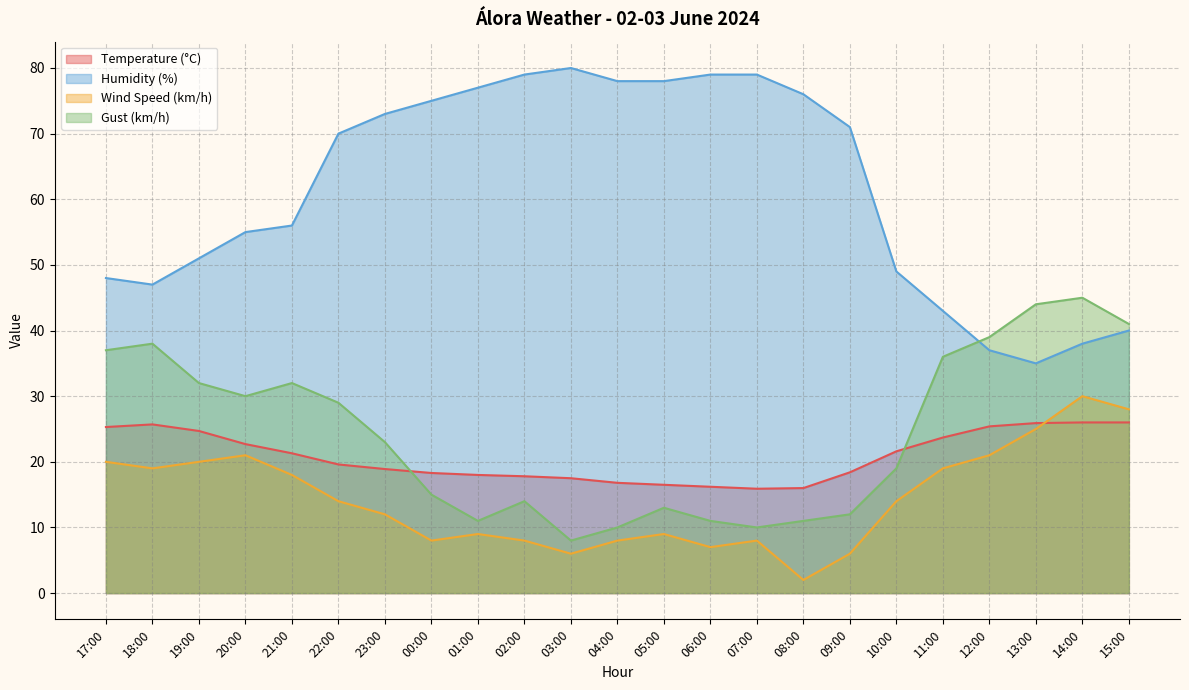

At which category does Gust (km/h) reach its first local peak?

18:00